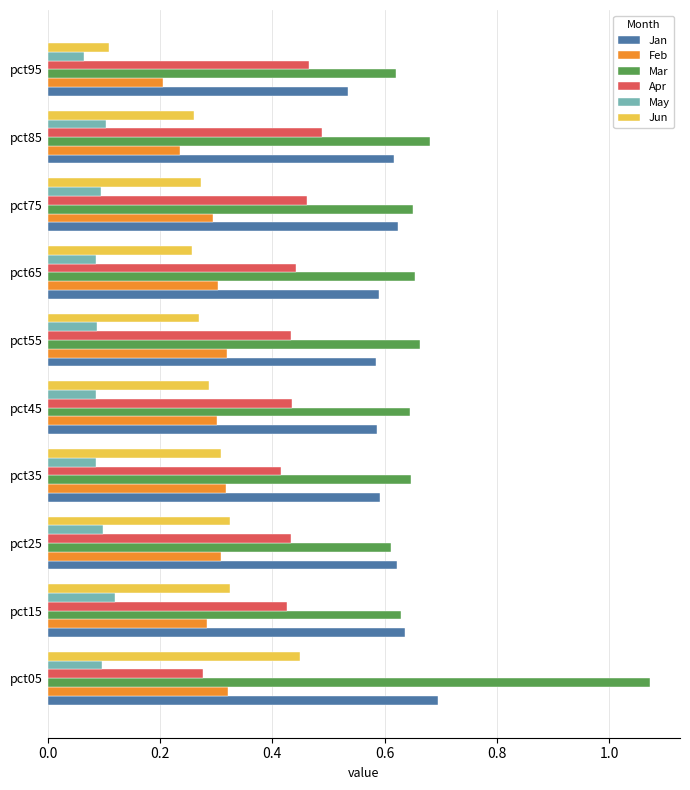

At how many categories does at least one series exceed 0?

10